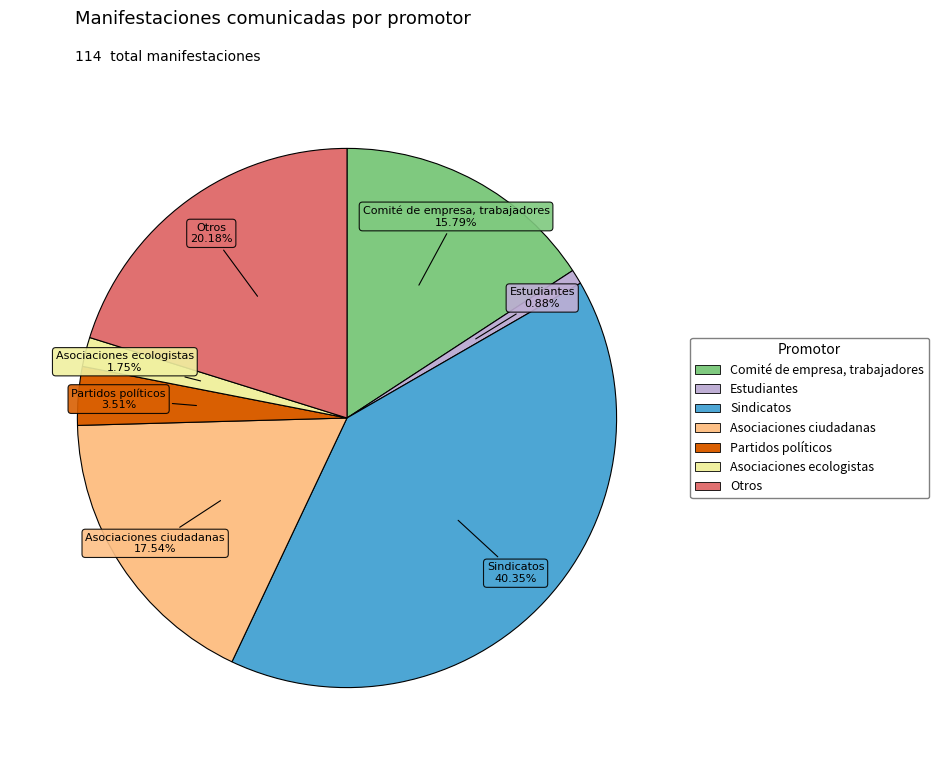

Is there a majority slice in this chart?

No